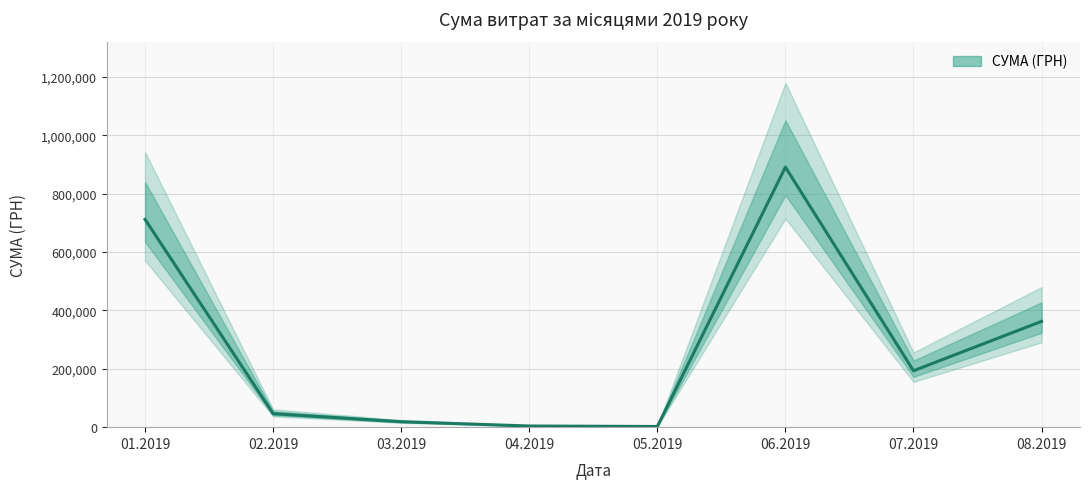

True or false: the data shows 362365.6 at 08.2019.

True